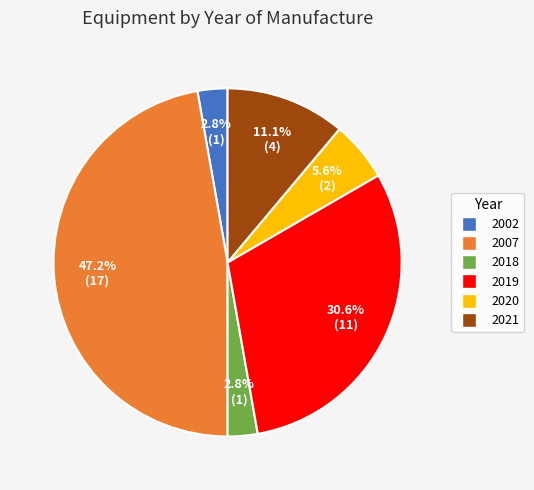

To the nearest percent, what is the difference between the largest and smallest slice percentages?

44%